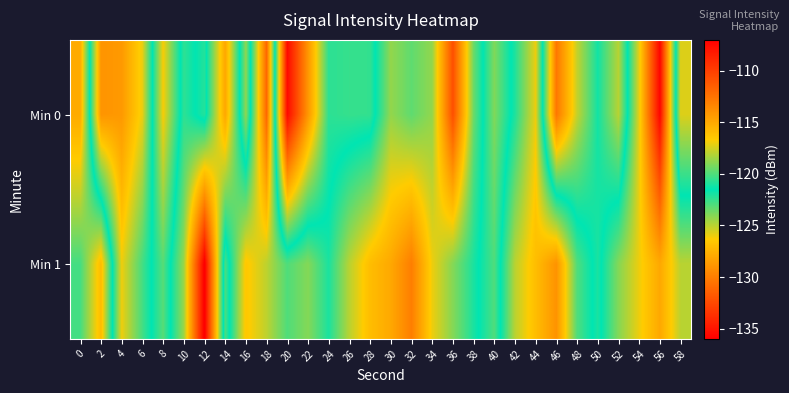

Which label corresponds to the smallest value in the chart?

20